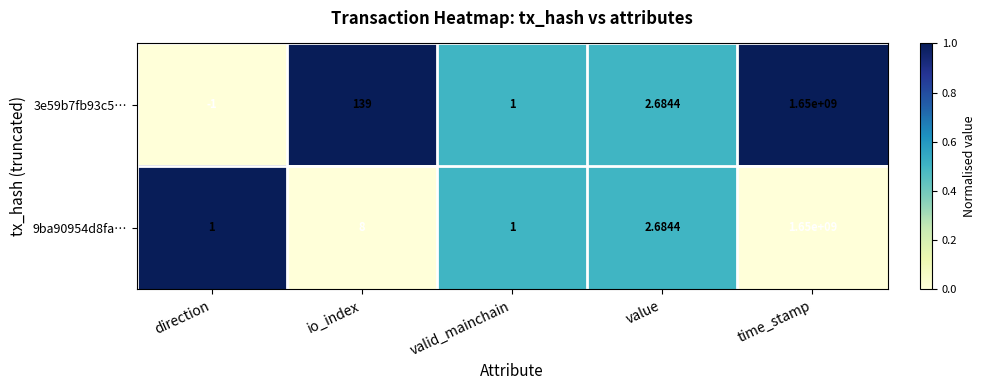

Rank the series at io_index from lowest to highest value.

9ba90954d8fa…, 3e59b7fb93c5…